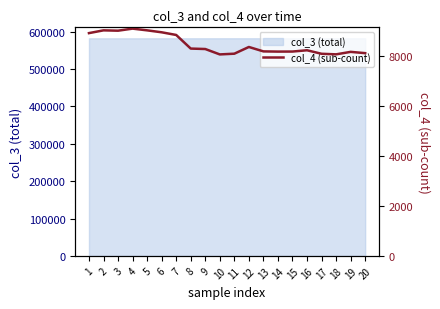

The chart shows a value of 8181 at 14. True or false?

True